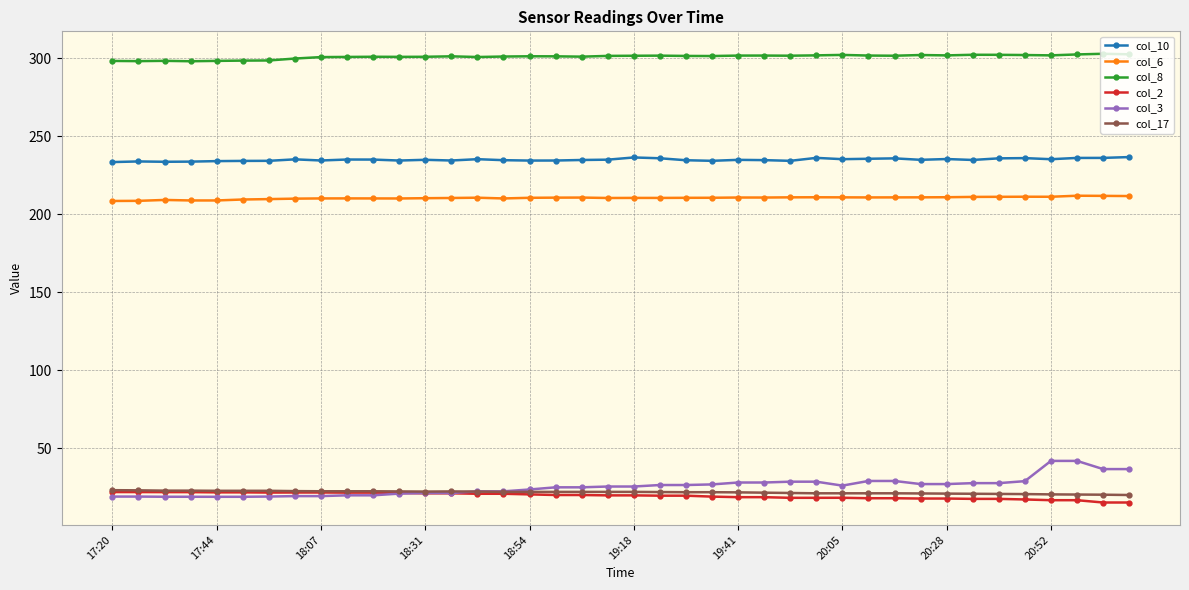

How many lines are shown in the chart?

6